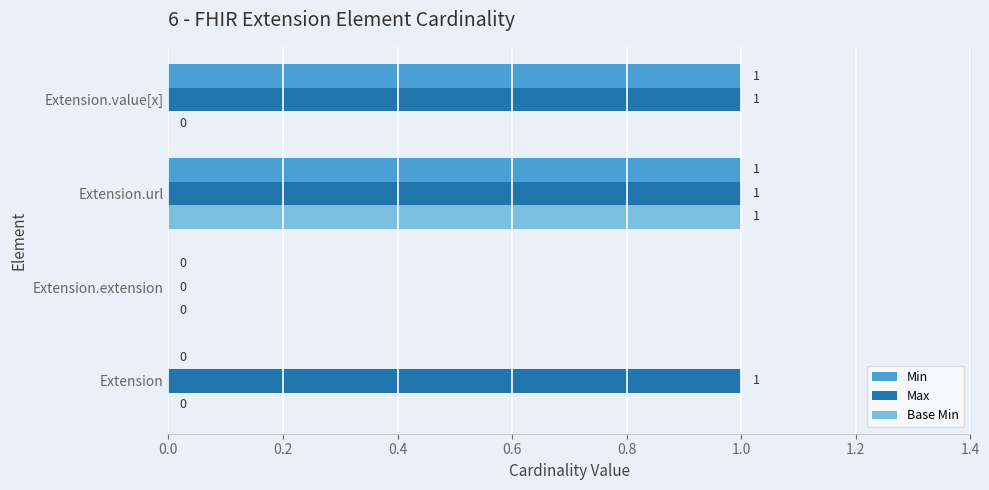

At which label is Max closest to 0?

Extension.extension